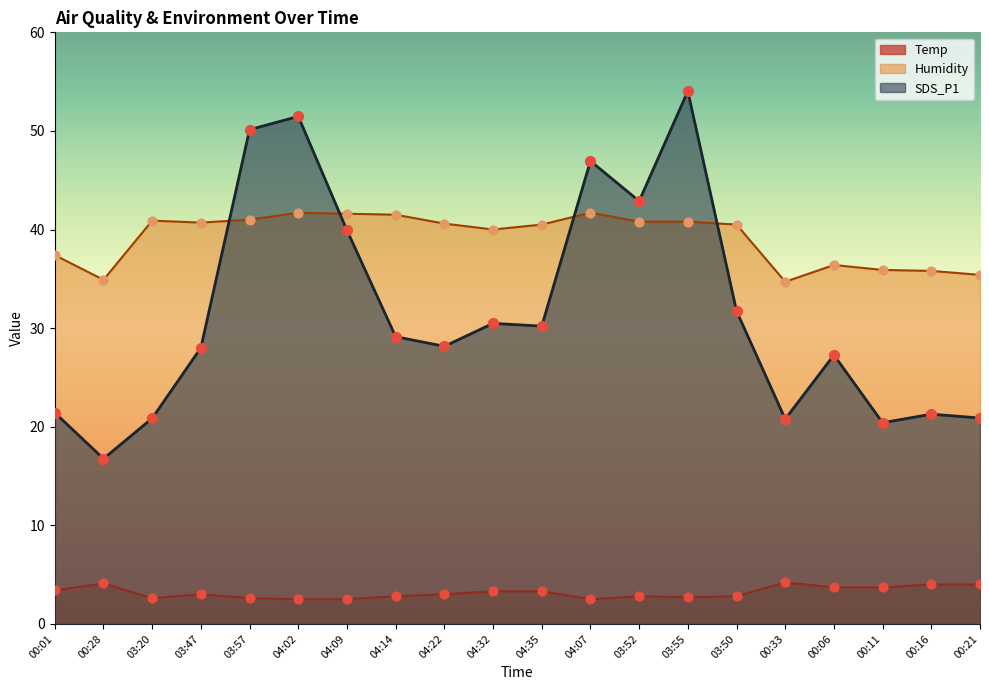

What are all the series names shown in the legend?

Temp, Humidity, SDS_P1